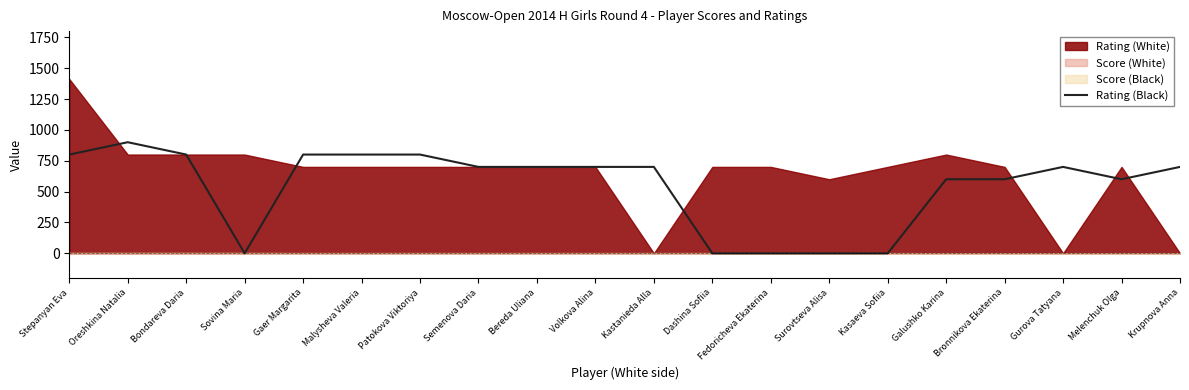

What position from the left is Fedoricheva Ekaterina?

13